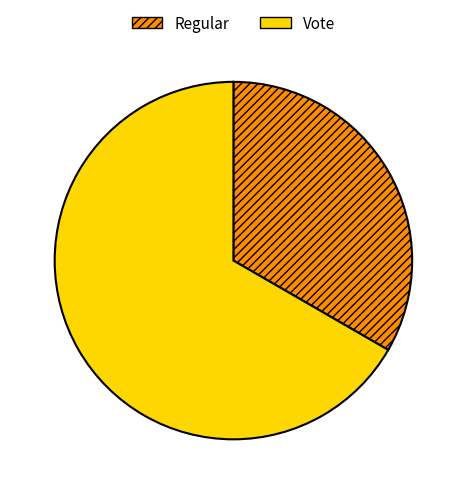

The Vote slice represents 80% of the pie. True or false?

False